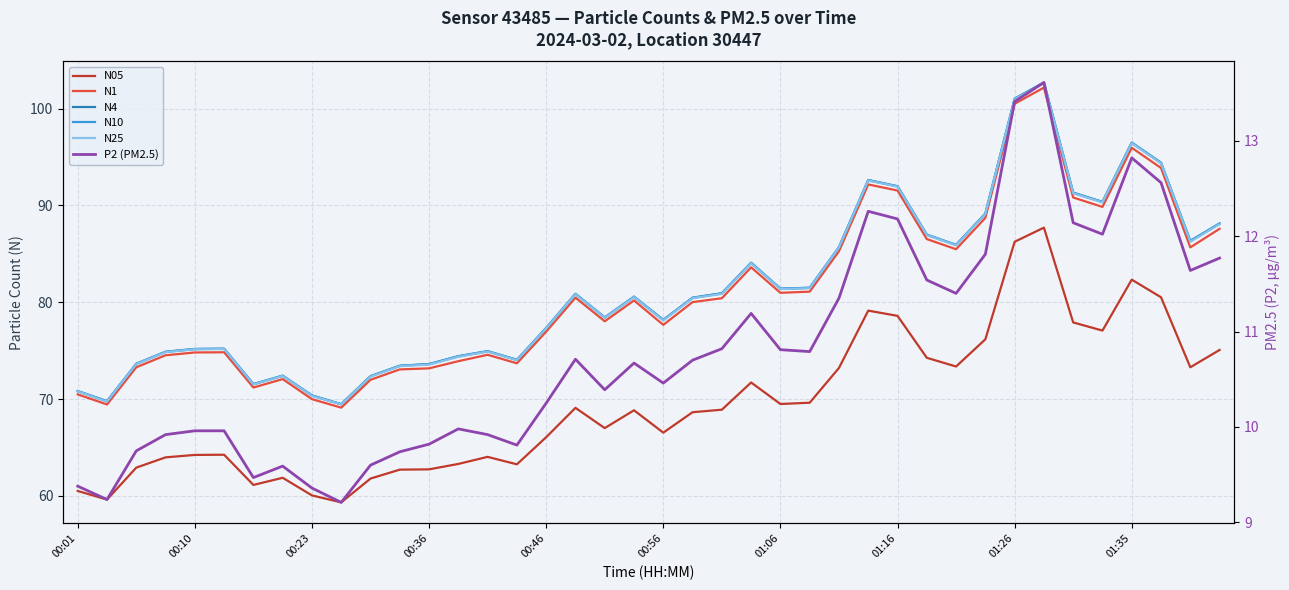

True or false: N1 has more than 2 points higher than both neighbors.

True